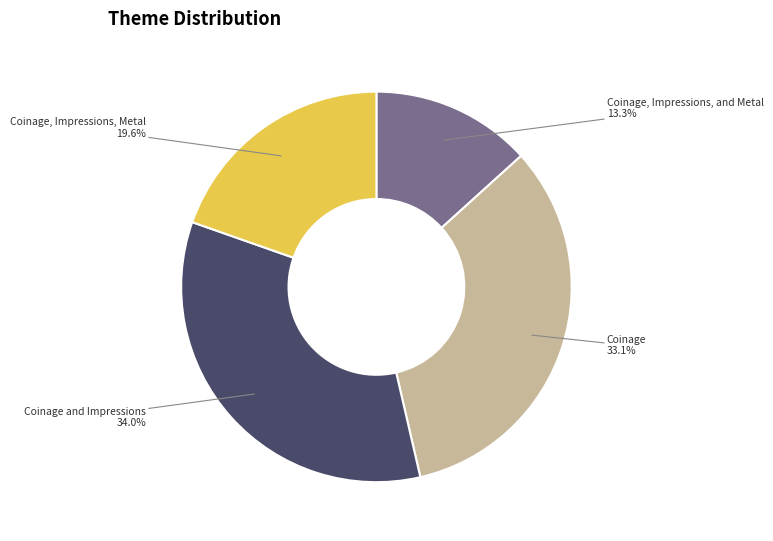

Does any single category account for the majority?

No